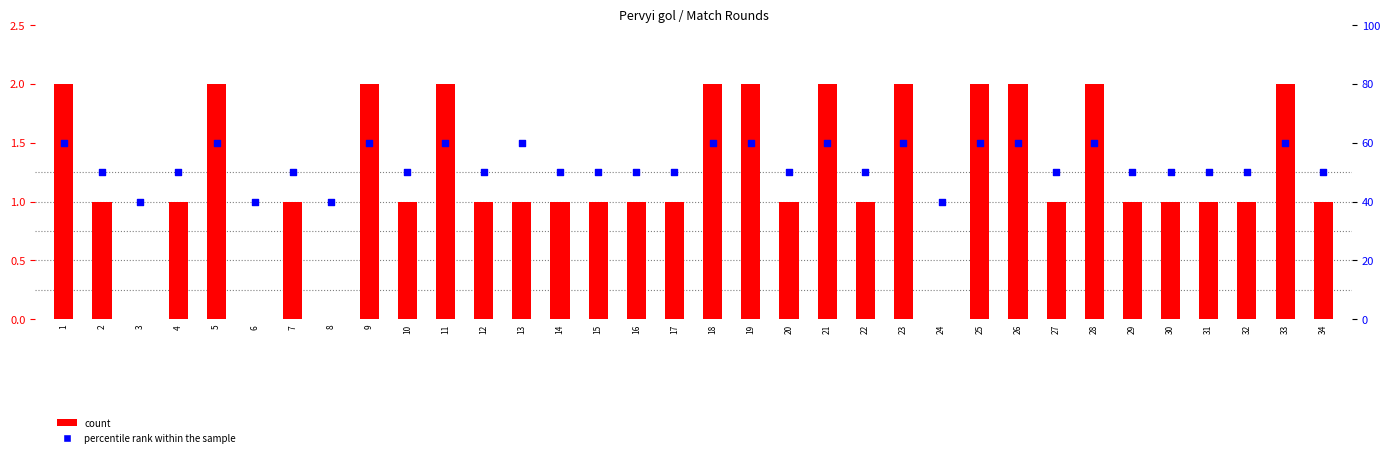

Which series reaches the minimum Y coordinate?

count